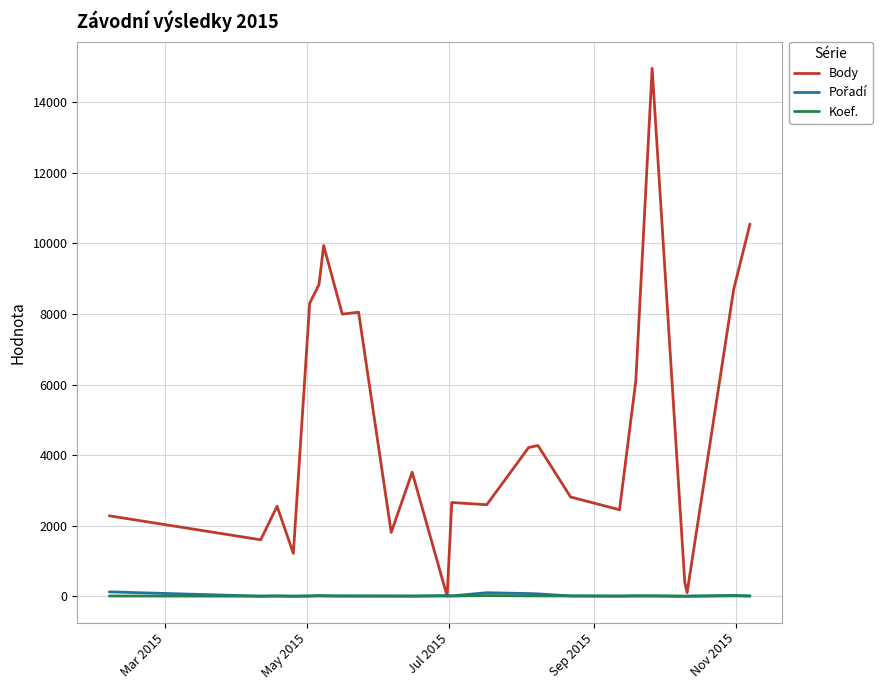

What is the greatest value displayed?

14966